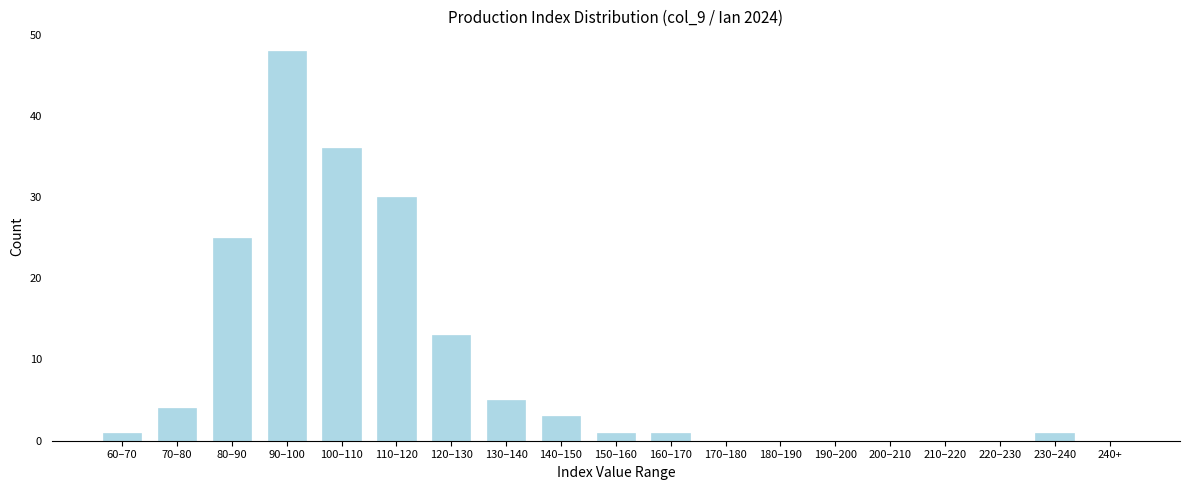

Reading left to right, list all the values displayed in this chart.

60–70=1	70–80=4	80–90=25	90–100=48	100–110=36	110–120=30	120–130=13	130–140=5	140–150=3	150–160=1	160–170=1	170–180=0	180–190=0	190–200=0	200–210=0	210–220=0	220–230=0	230–240=1	240+=0